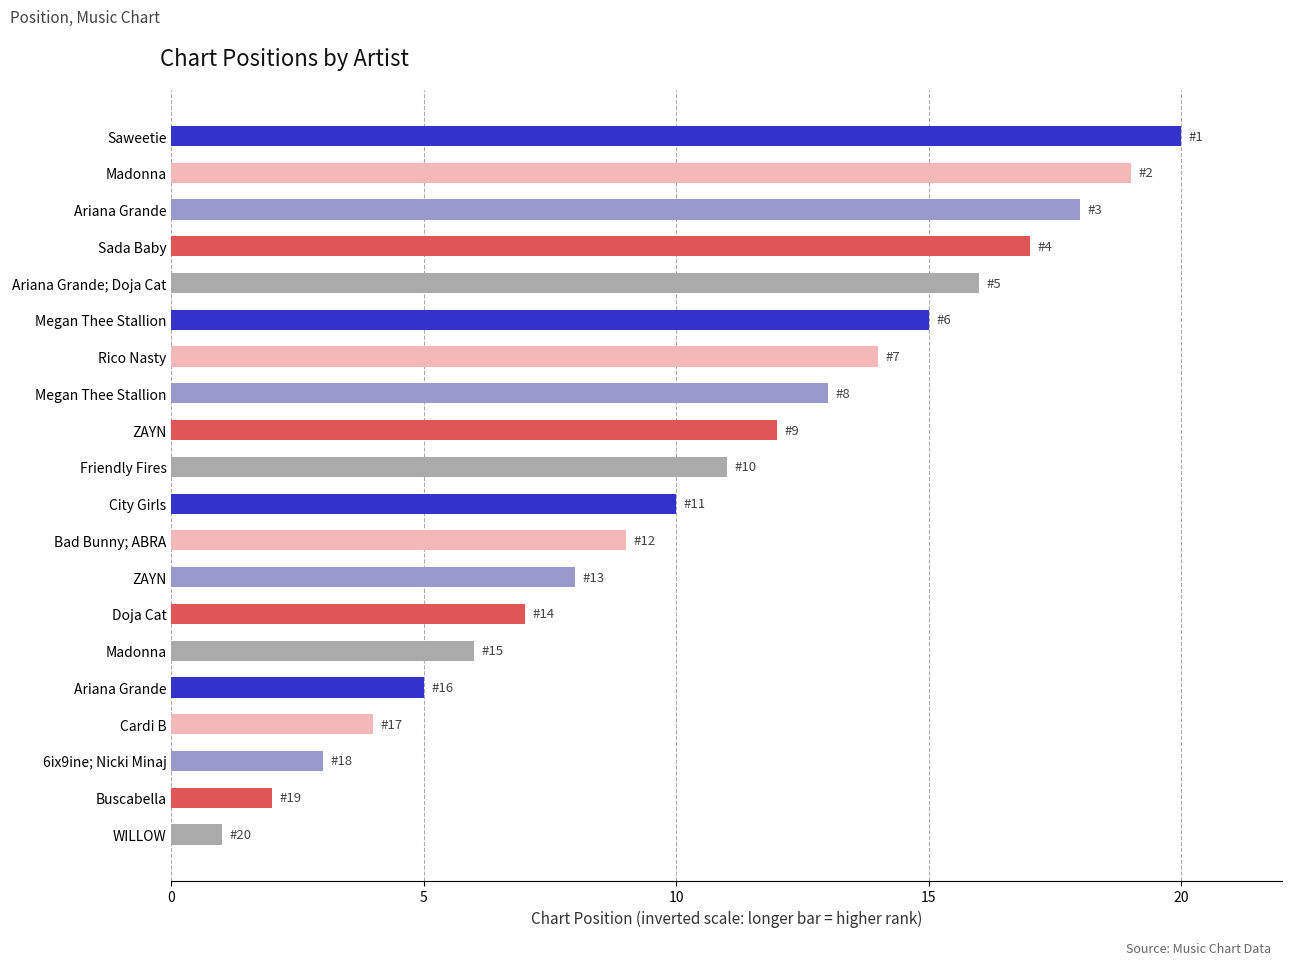

How many values are below 11?

10